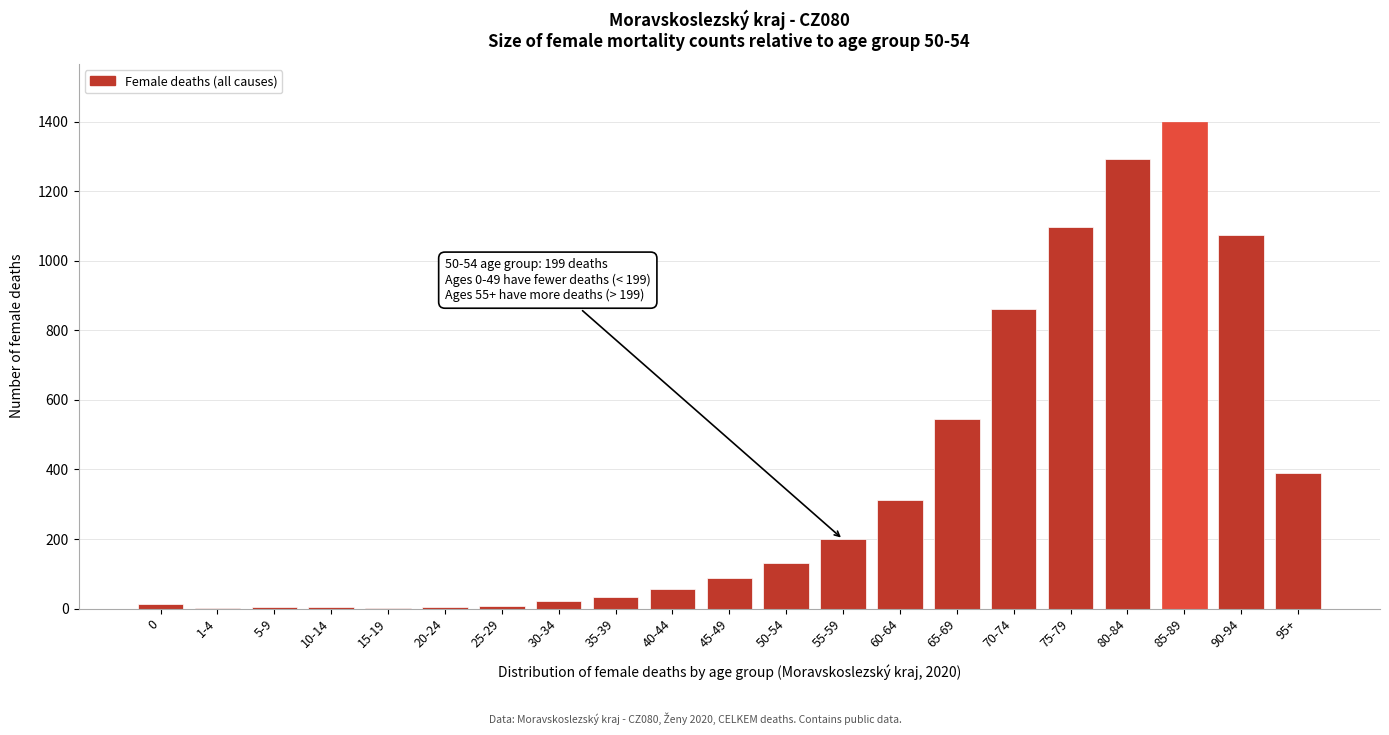

Which label corresponds to the largest value in the chart?

85-89